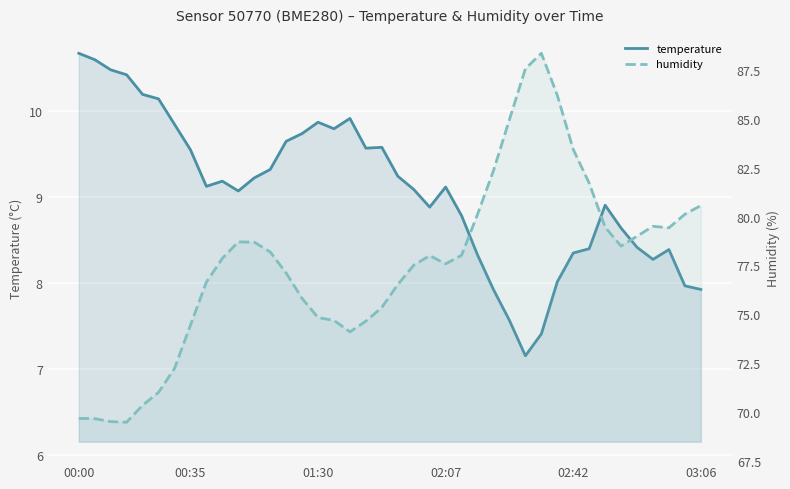

List the series in order of their overall mean, highest first.

humidity, temperature